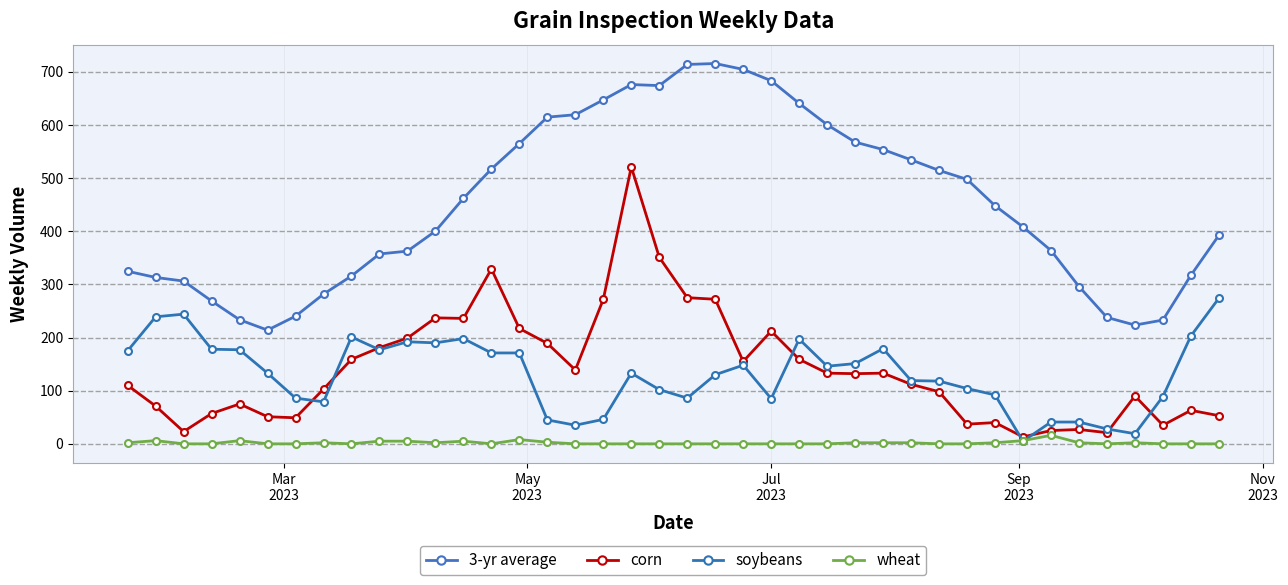

How many categories are shown in the chart?

40